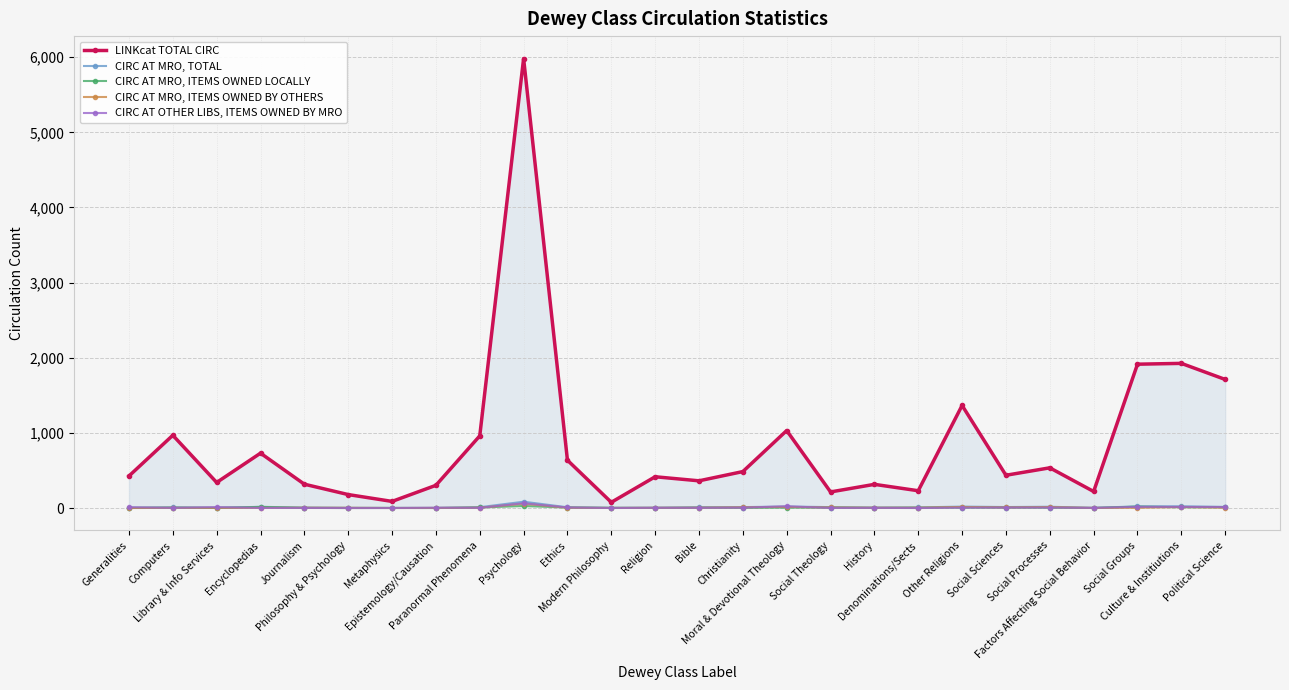

Reading left to right, extract all data points from this chart.

LINKcat TOTAL CIRC: 426	968	340	730	317	179	88	302	960	5981	636	76	416	362	485	1031	214	315	230	1365	436	535	220	1914	1925	1711
CIRC AT MRO, TOTAL: 2	8	3	16	6	3	1	1	11	84	10	3	4	9	12	20	12	6	8	19	13	17	2	22	23	15
CIRC AT MRO, ITEMS OWNED LOCALLY: 2	6	1	15	2	0	1	0	7	27	6	2	1	5	2	5	5	2	4	5	5	4	1	19	10	10
CIRC AT MRO, ITEMS OWNED BY OTHERS: 0	2	2	1	4	3	0	1	4	57	4	1	3	4	10	15	7	4	4	14	8	13	1	3	13	5
CIRC AT OTHER LIBS, ITEMS OWNED BY MRO: 11	2	12	1	1	0	0	4	3	63	7	0	3	3	5	23	1	2	0	5	6	6	2	16	15	13